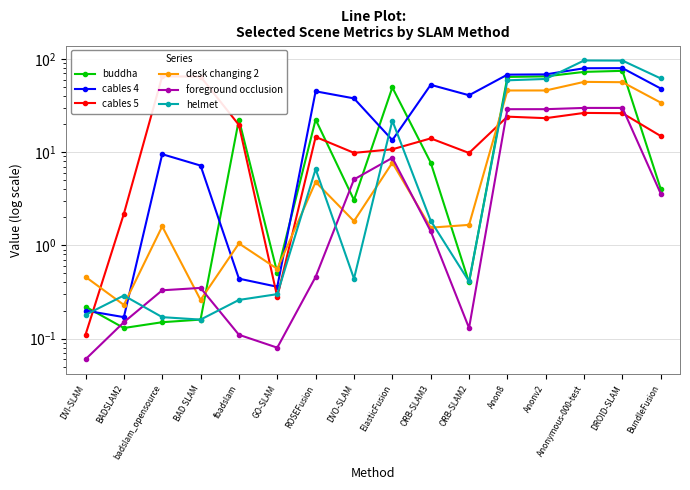

Where does the foreground occlusion series first go above 1?

DVO-SLAM